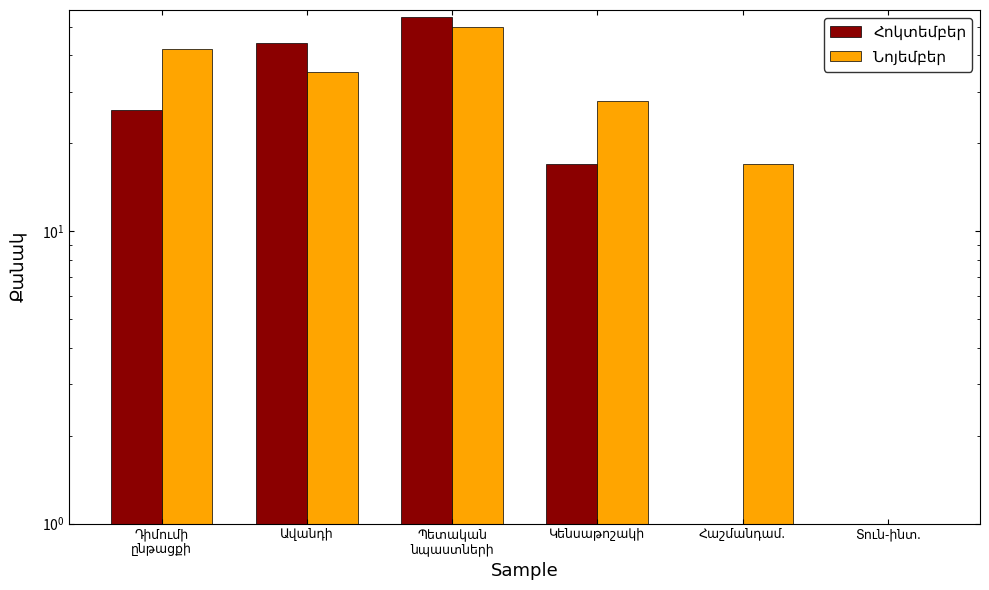

Read the Նոյեմբեր value at Դիմումի
ընթացքի, to the nearest 5.

40